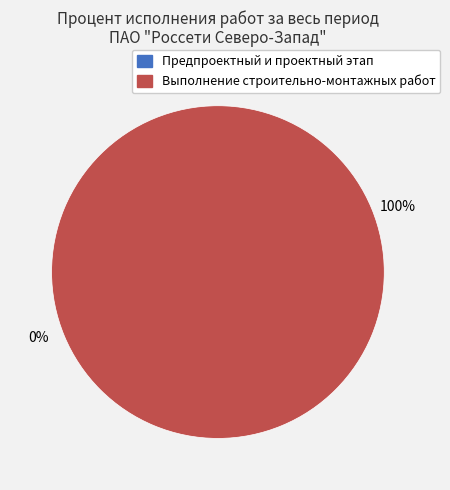

What percentage is the Выполнение строительно-монтажных работ slice, to the nearest percent?

100%